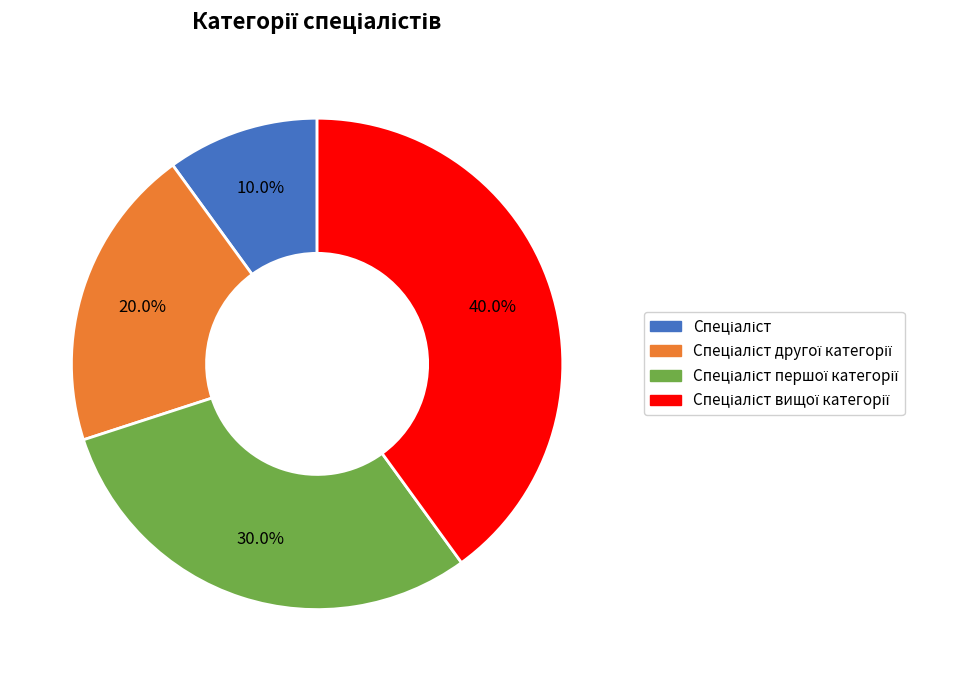

Is there a majority slice in this chart?

No